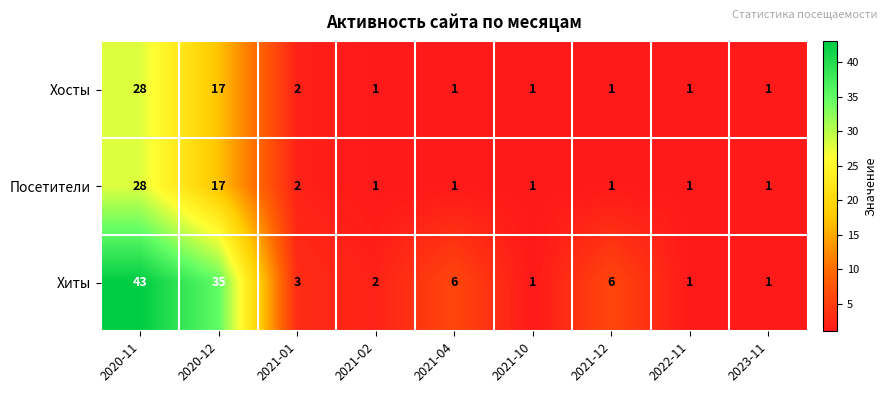

What is the sum of all Посетители values?

53